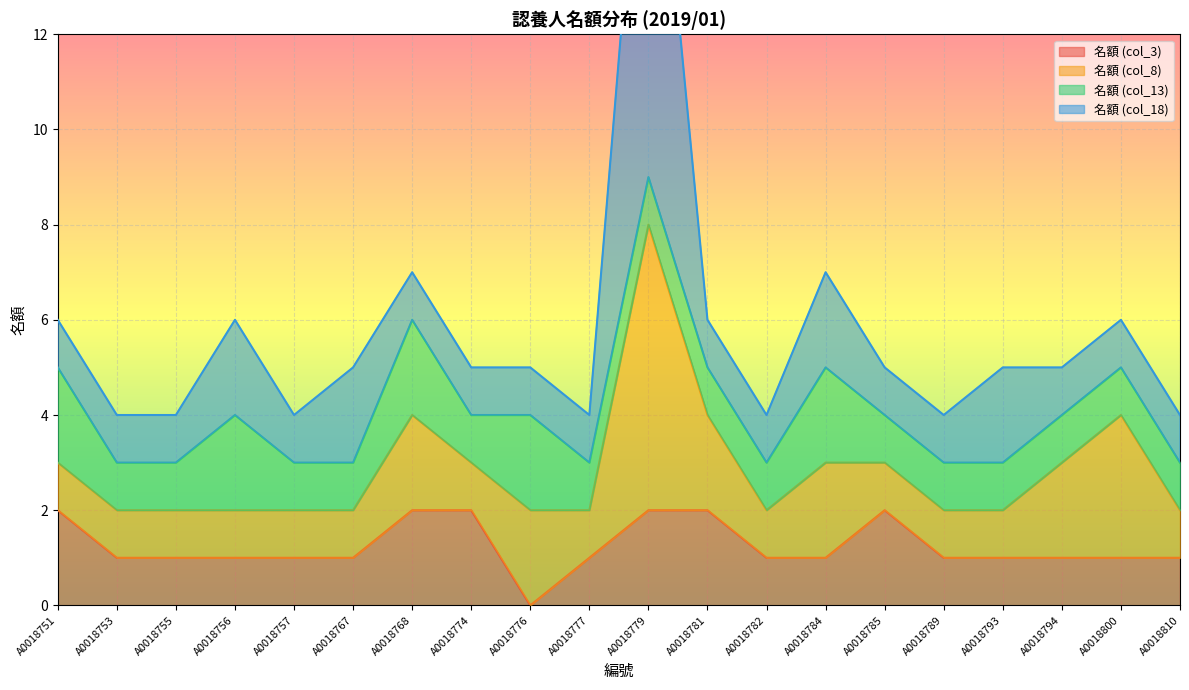

What are all the series names shown in the legend?

名額 (col_3), 名額 (col_8), 名額 (col_13), 名額 (col_18)